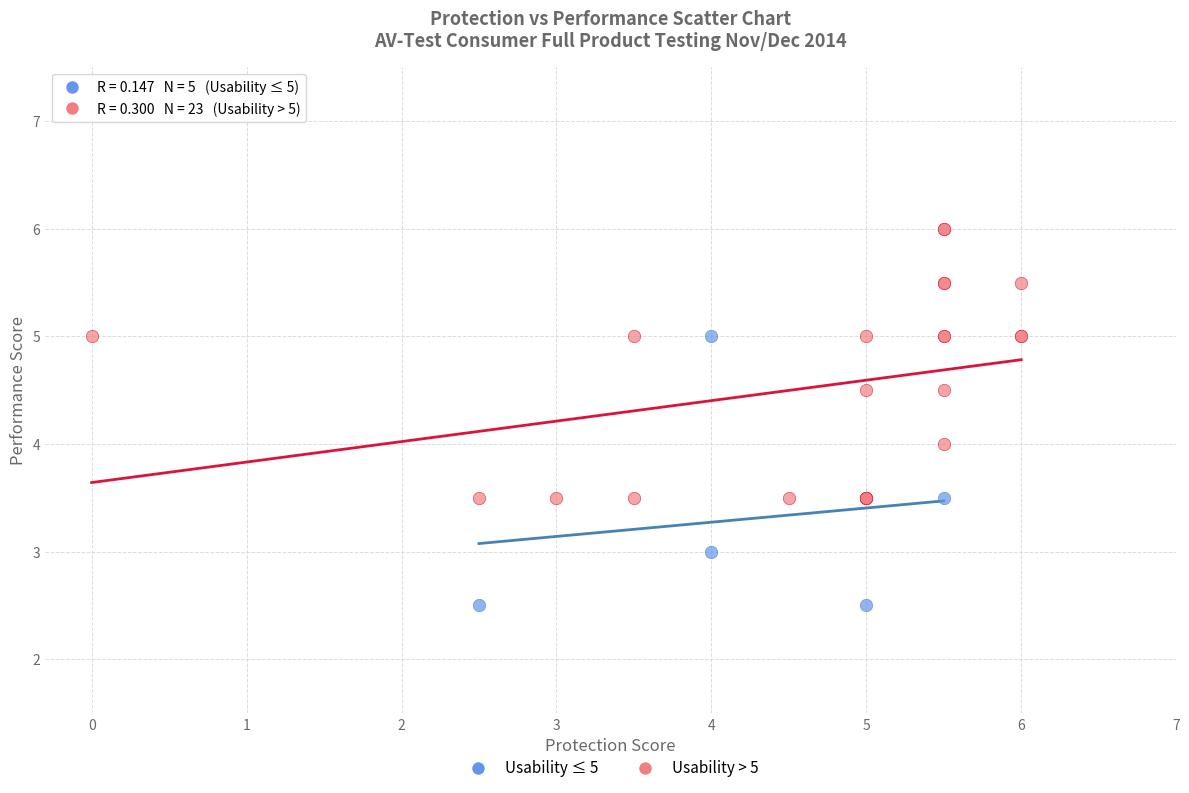

Which series contains the lowest Y value?

Usability ≤ 5